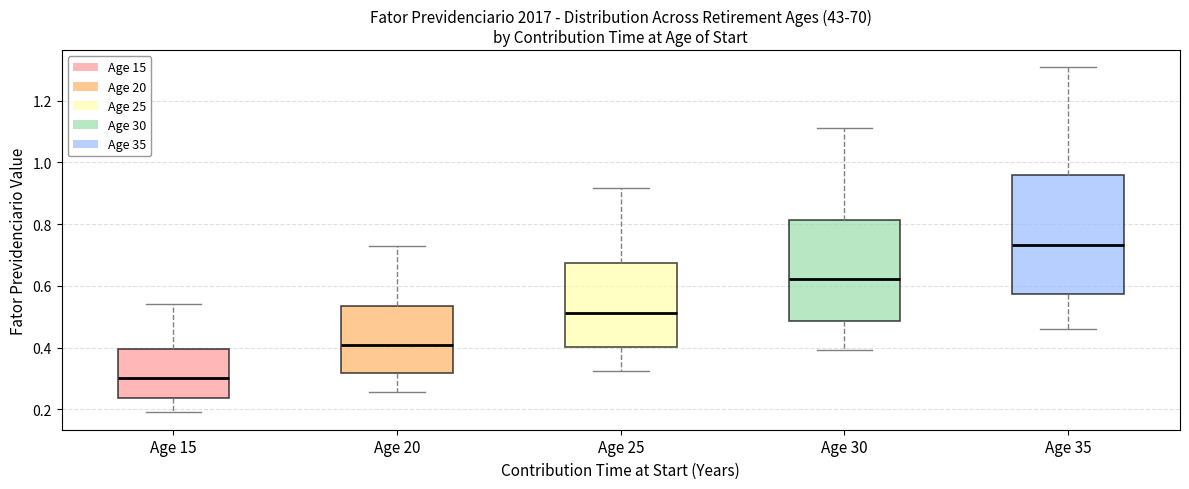

Where does the lower whisker of the box for Age 15 end on the y-axis? The values are not printed on the chart, so give them approximately, as read against the axis.

0.18